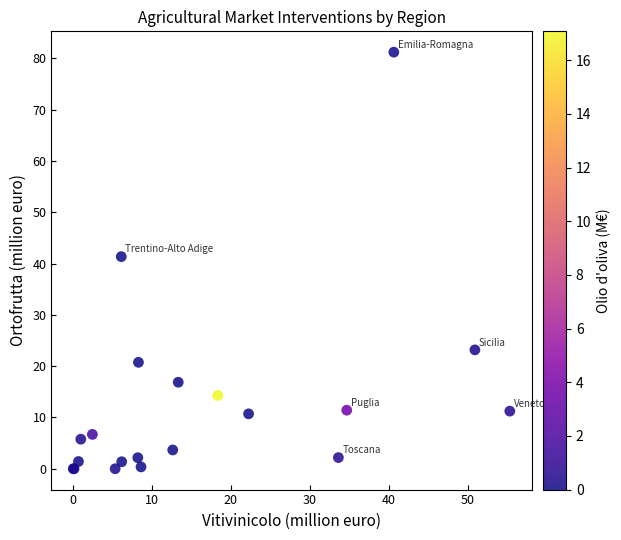

What Y value in the scatter plot is closest to 40?

41.3